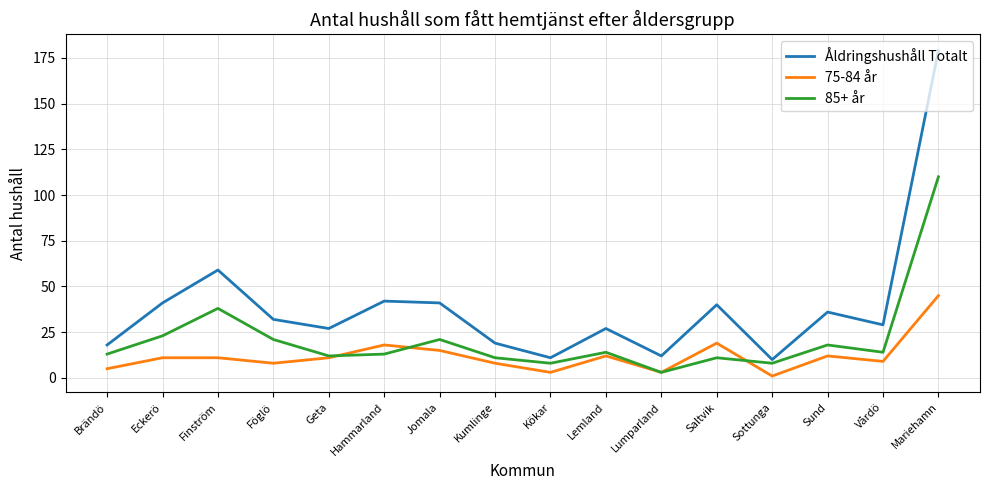

True or false: 75-84 år and Åldringshushåll Totalt cross at least once.

False